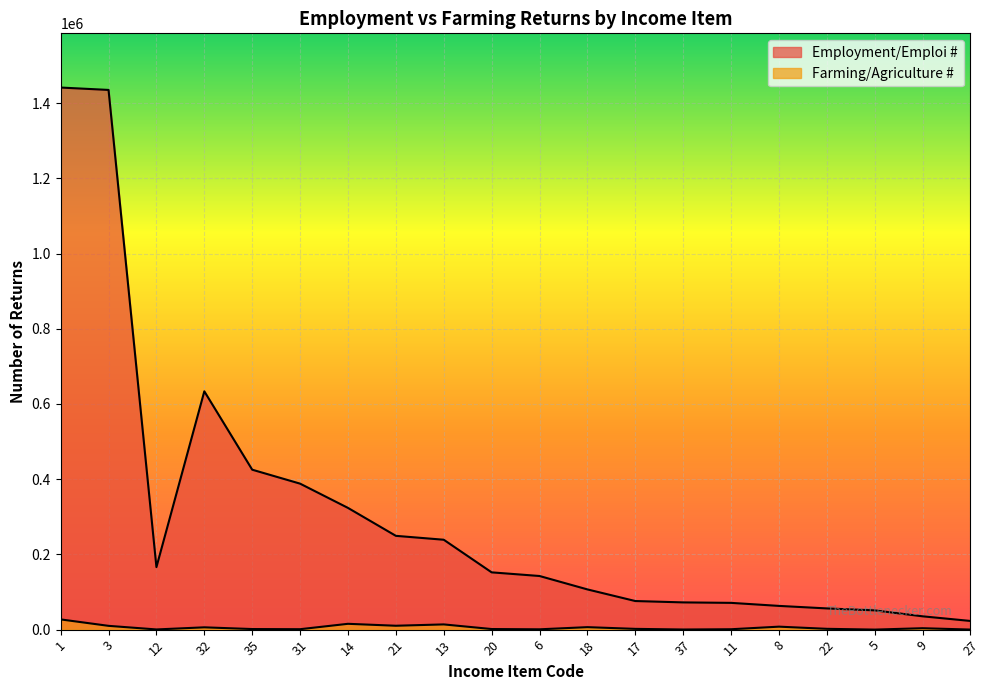

Which category has the highest value in the Employment/Emploi # series?

1